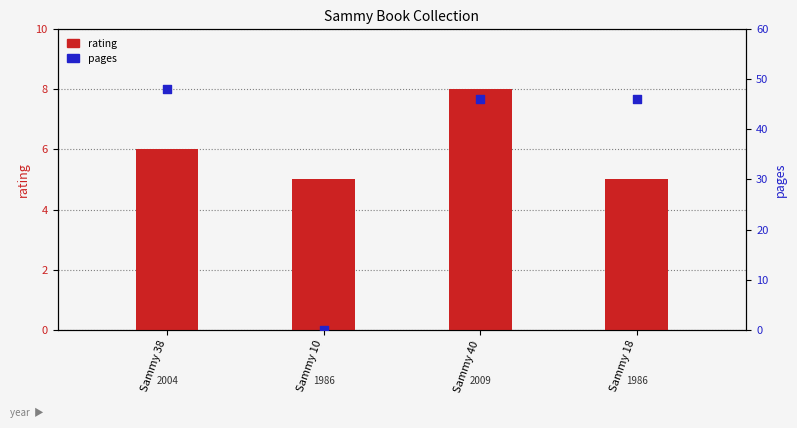

At which category is the sum across all series the highest?

Sammy 38